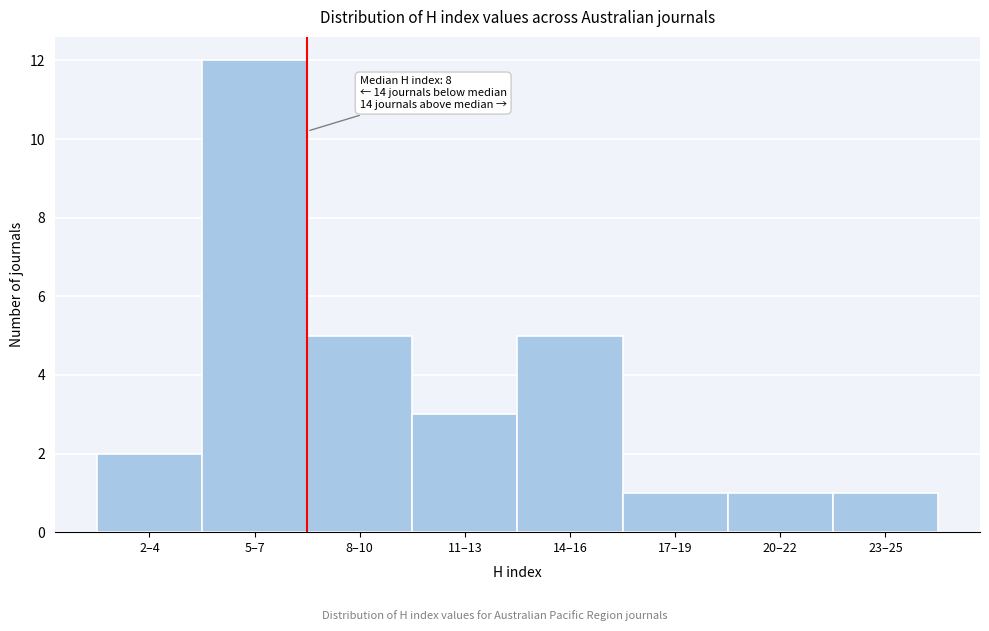

Reading left to right, transcribe all the data shown in this chart.

2	12	5	3	5	1	1	1